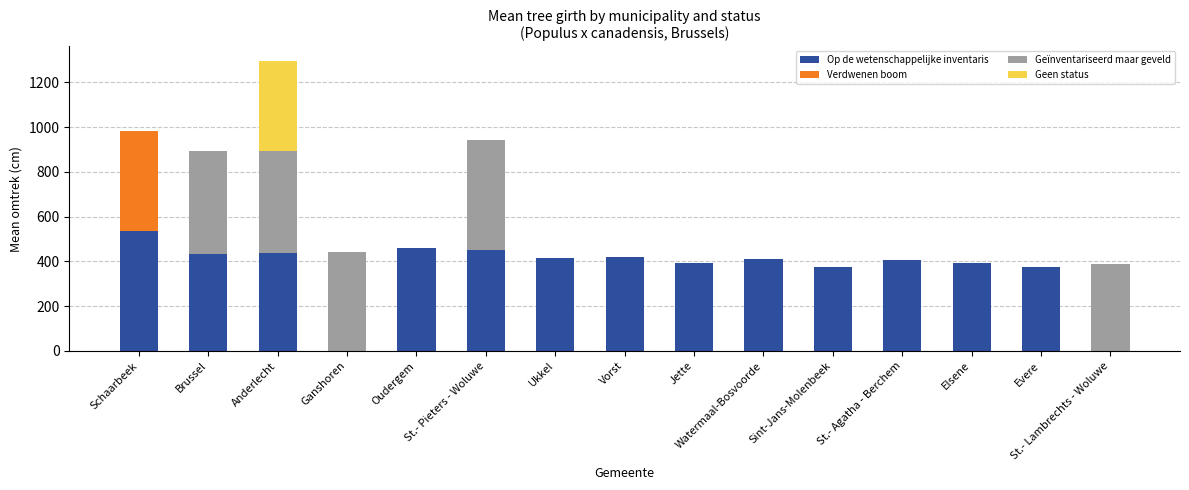

The Op de wetenschappelijke inventaris series shows 162.4 at St.- Lambrechts - Woluwe. True or false?

False